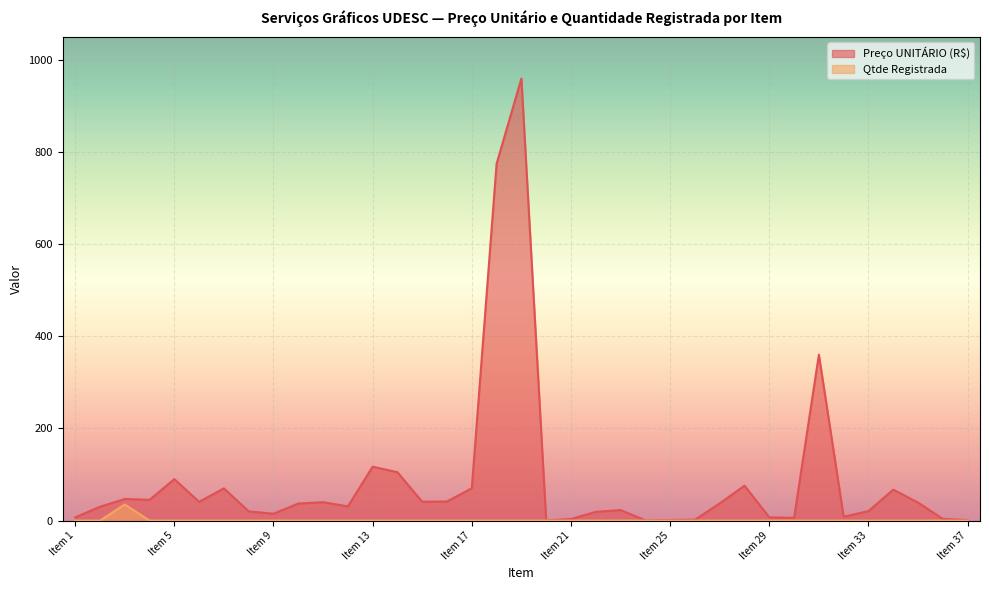

The Preço UNITÁRIO (R$) series shows 398.6 at Item 19. True or false?

False